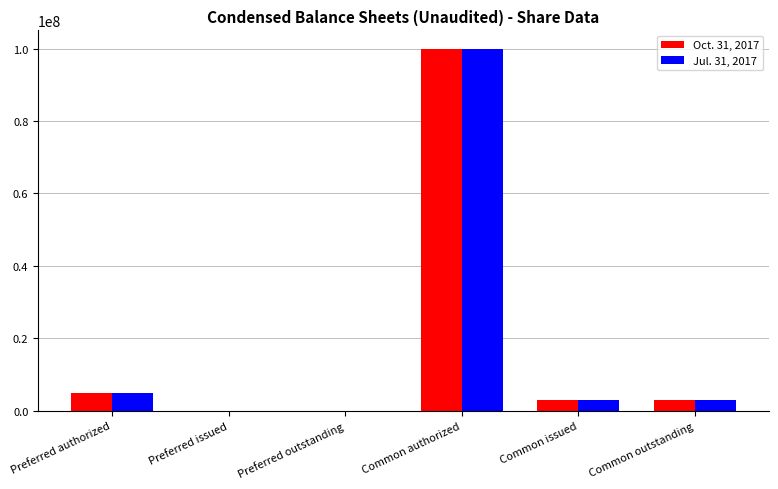

At which category is the sum across all series the highest?

Common authorized